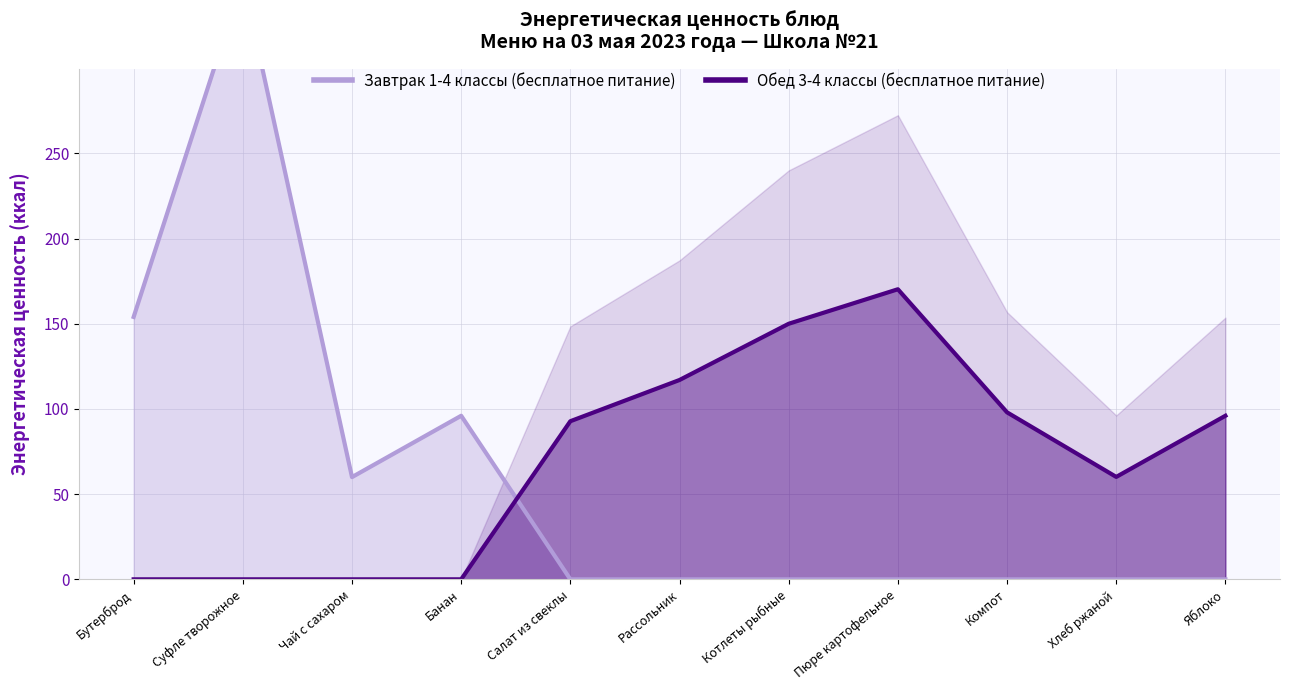

Where is the first local maximum for Обед 3-4 классы (бесплатное питание)?

Пюре картофельное